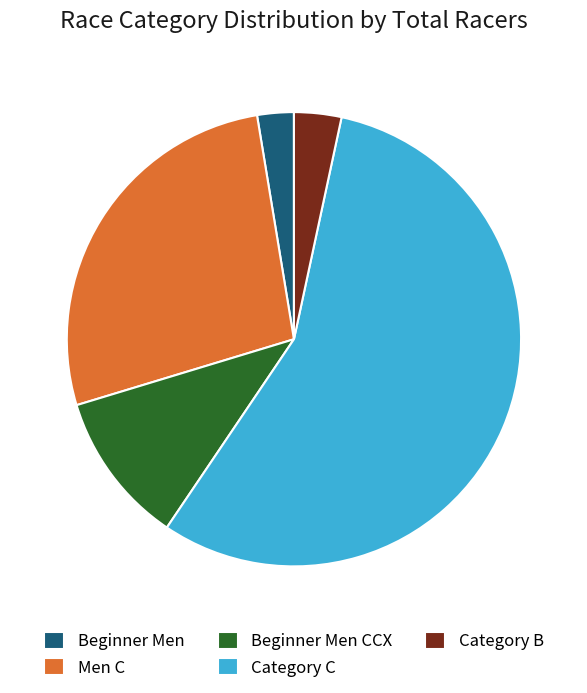

Between Men C and Category B, which is larger?

Men C